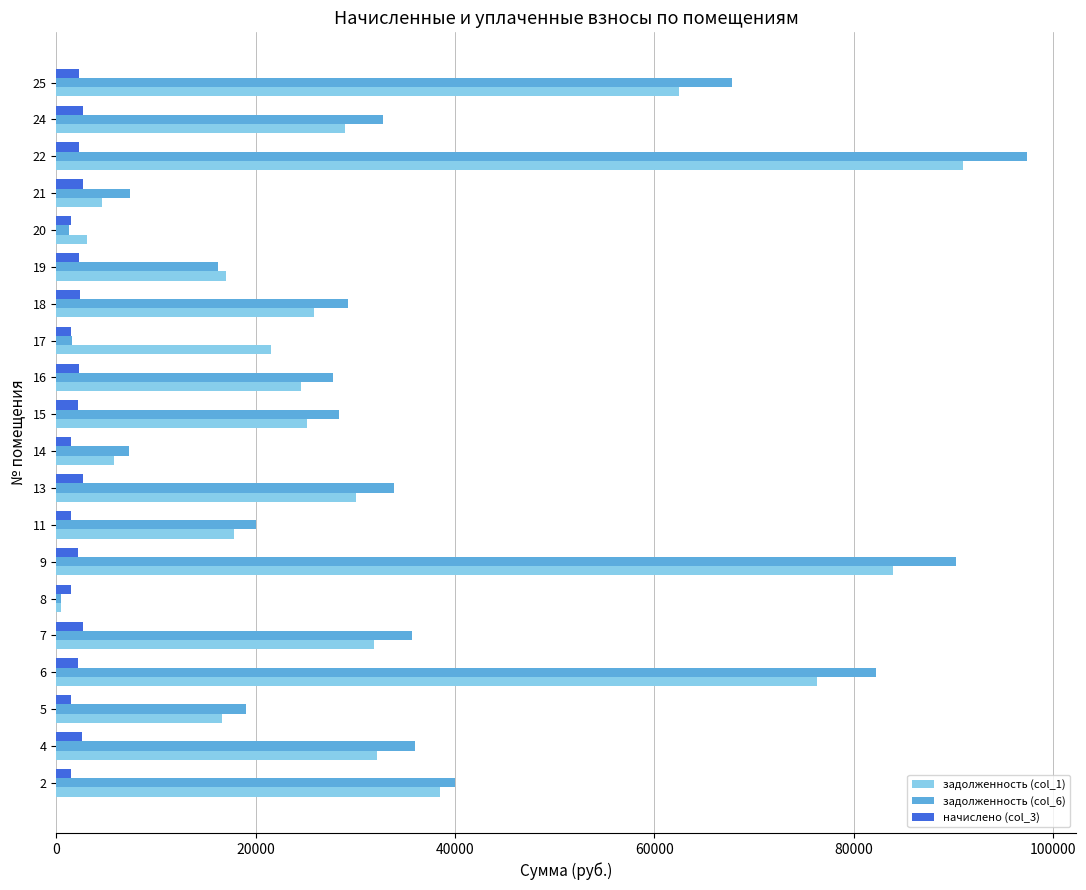

Rank the series by their maximum value, from lowest to highest.

начислено (col_3), задолженность (col_1), задолженность (col_6)